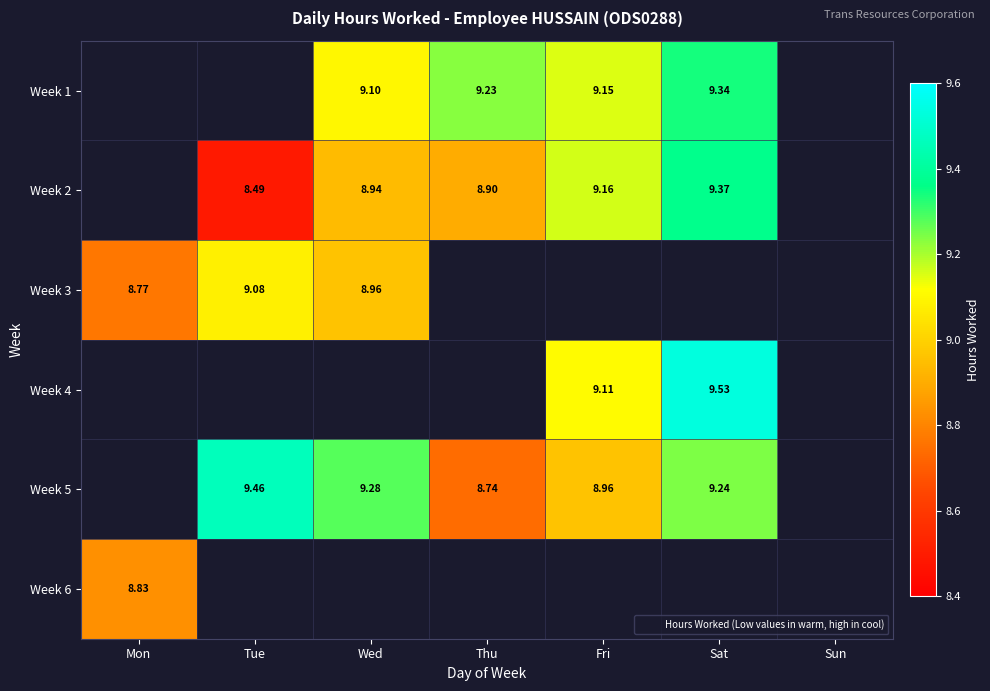

How many series are shown in this chart?

6